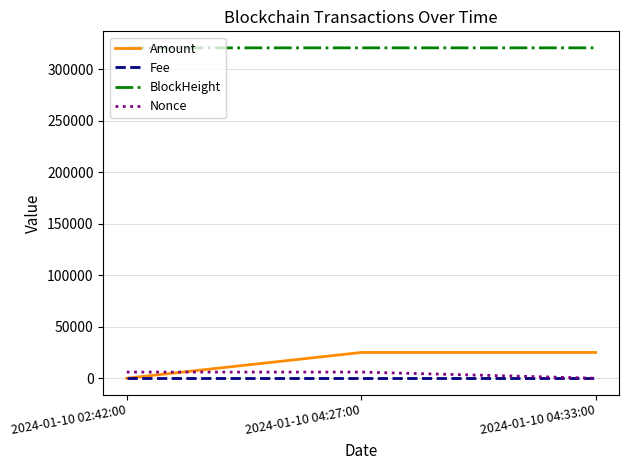

What is the total value across all series at 2024-01-10 04:33:00?

345651.1